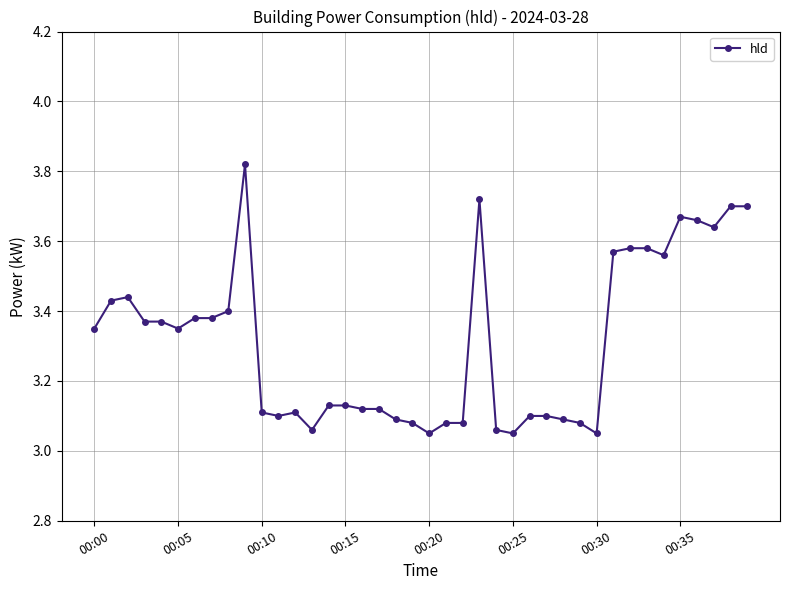

True or false: the data has more than 0 interior local peaks.

True